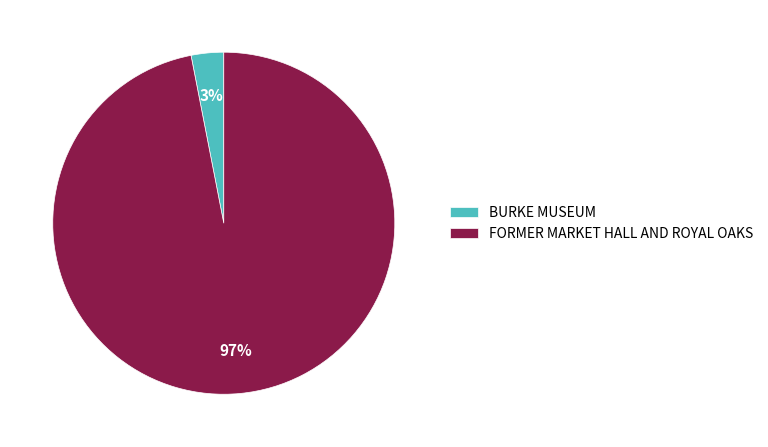

Count the number of slices in the pie.

2